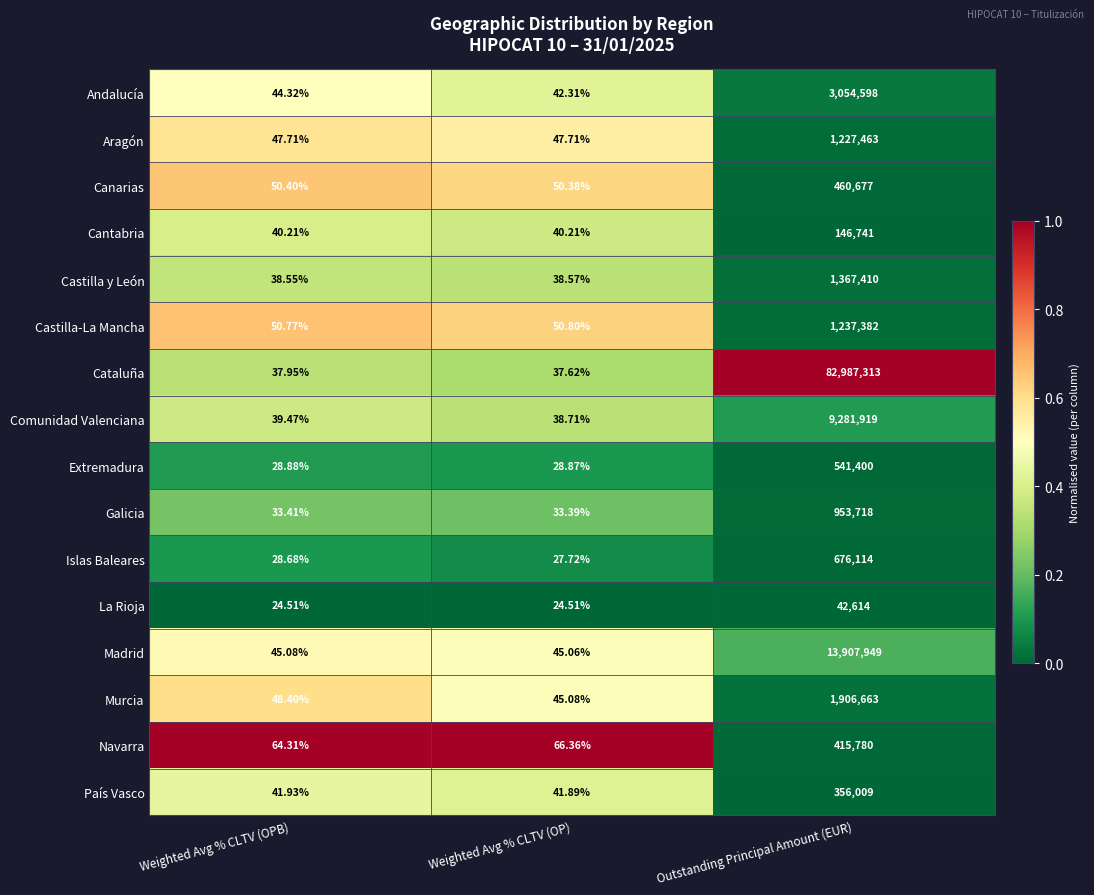

Which category has the lowest value in the Andalucía series?

Weighted Avg % CLTV (OP)